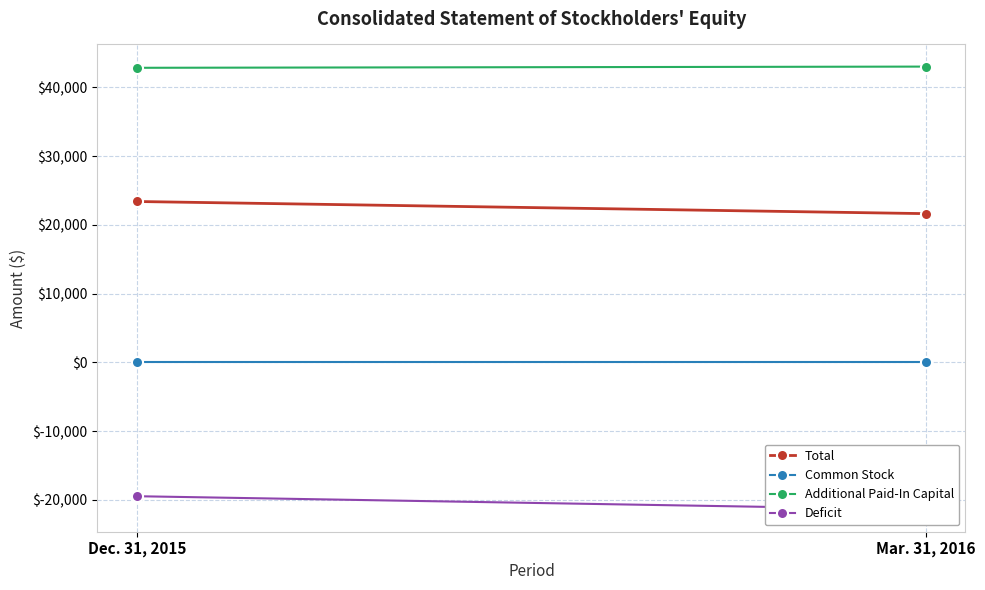

The value of Total at Mar. 31, 2016 is 21636. True or false?

True